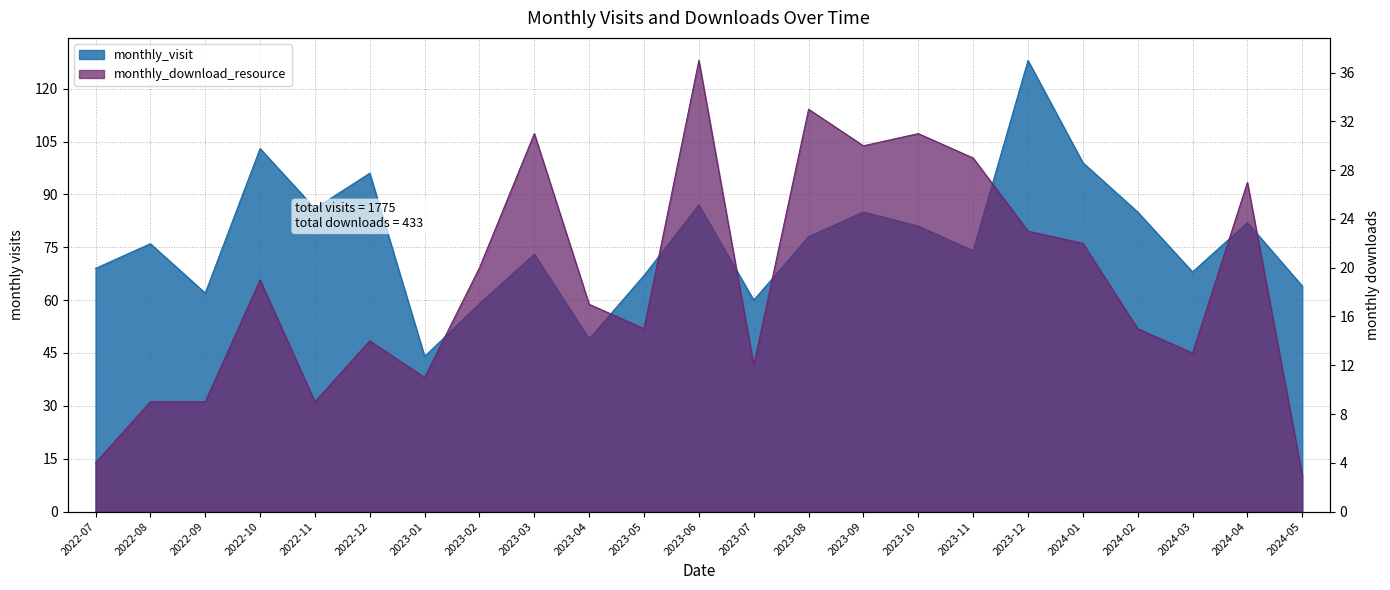

What is the maximum value for monthly_visit?

128